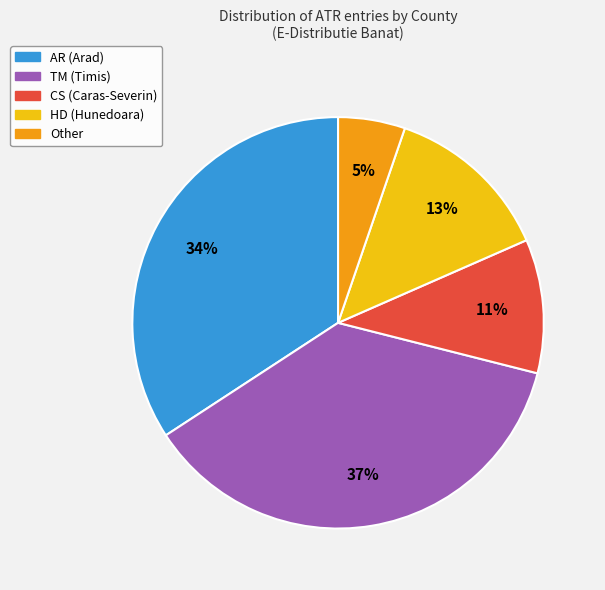

To the nearest percent, what is the average slice percentage?

20%